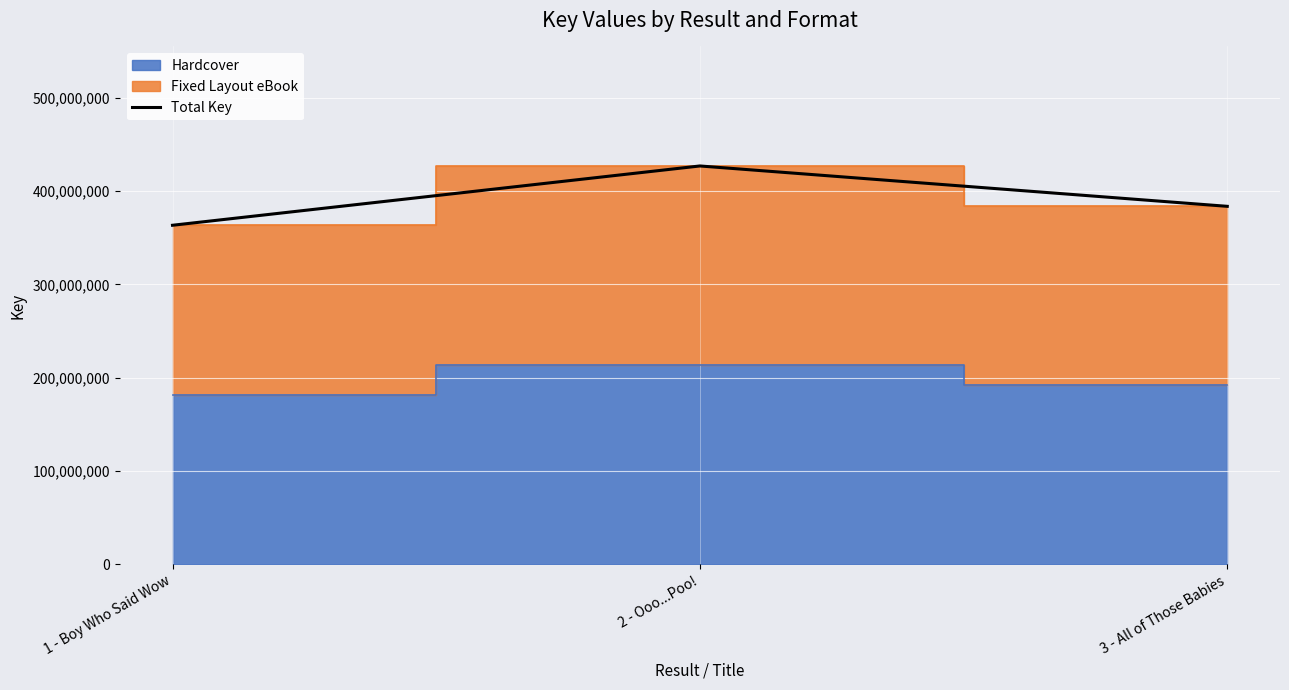

What is the ratio of the value at 2 - Ooo...Poo! to the value at 3 - All of Those Babies?

1.1